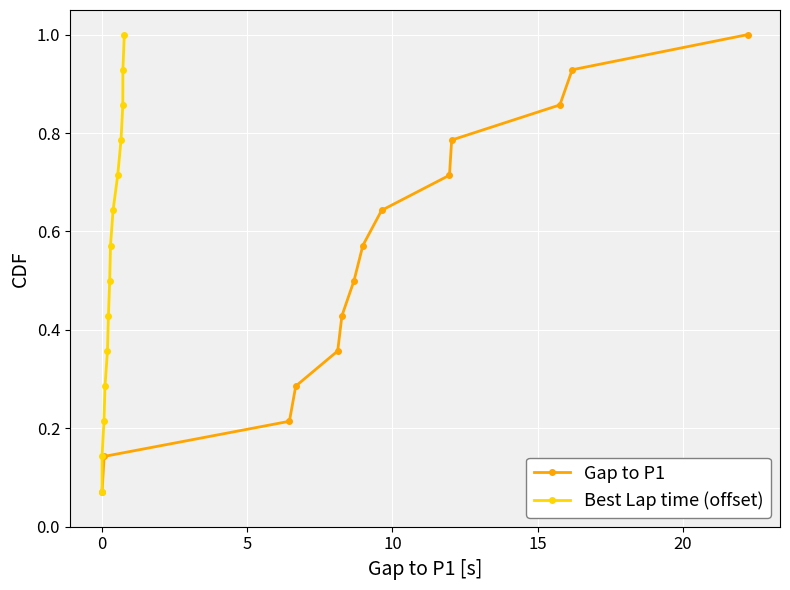

True or false: Gap to P1 has more than 1 interior local peaks.

False